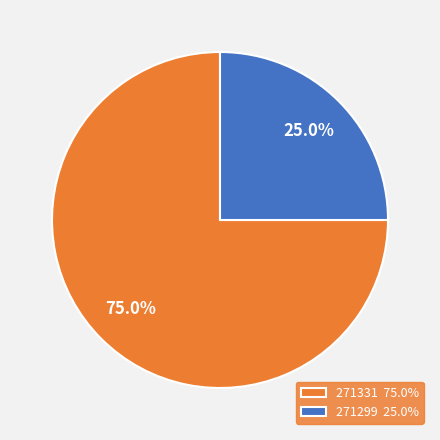

Is there any slice that represents more than half of the pie?

Yes